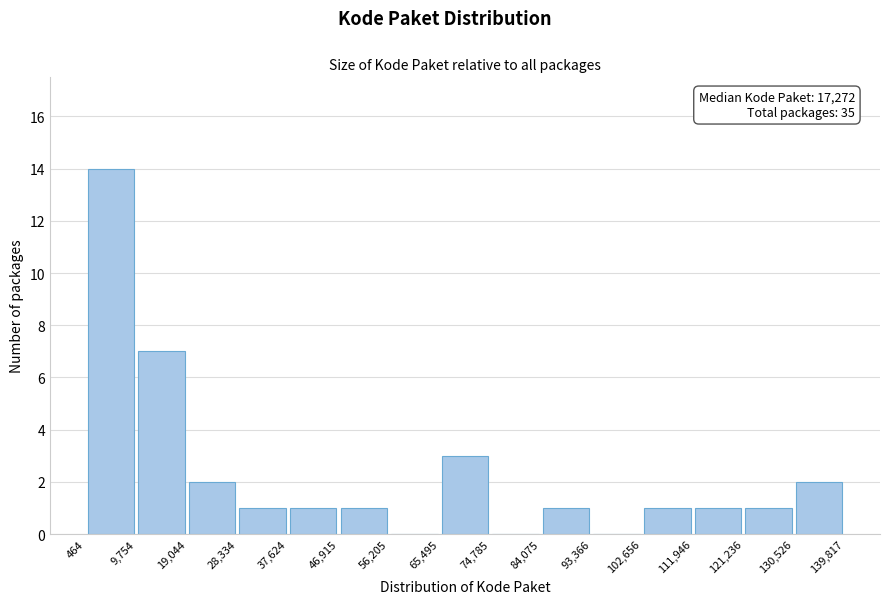

Over which range of the x-axis is the bar tallest?

464 to 9,754